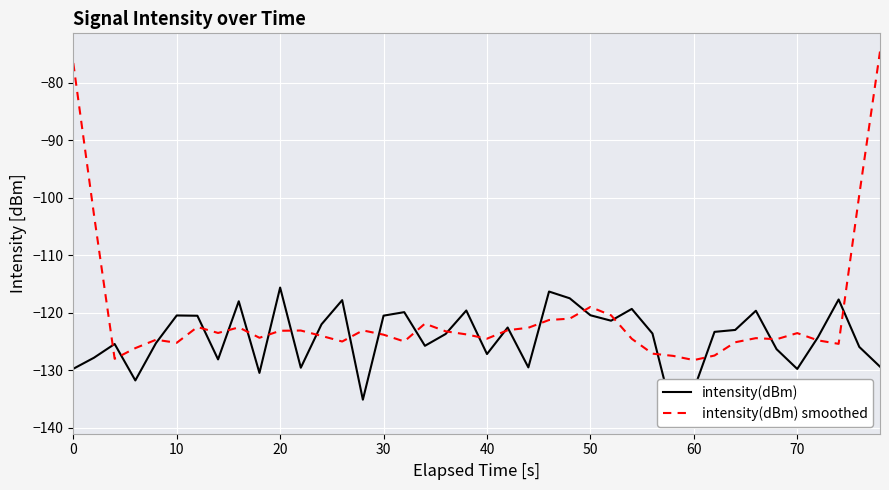

True or false: intensity(dBm) smoothed has more than 2 interior local peaks.

True